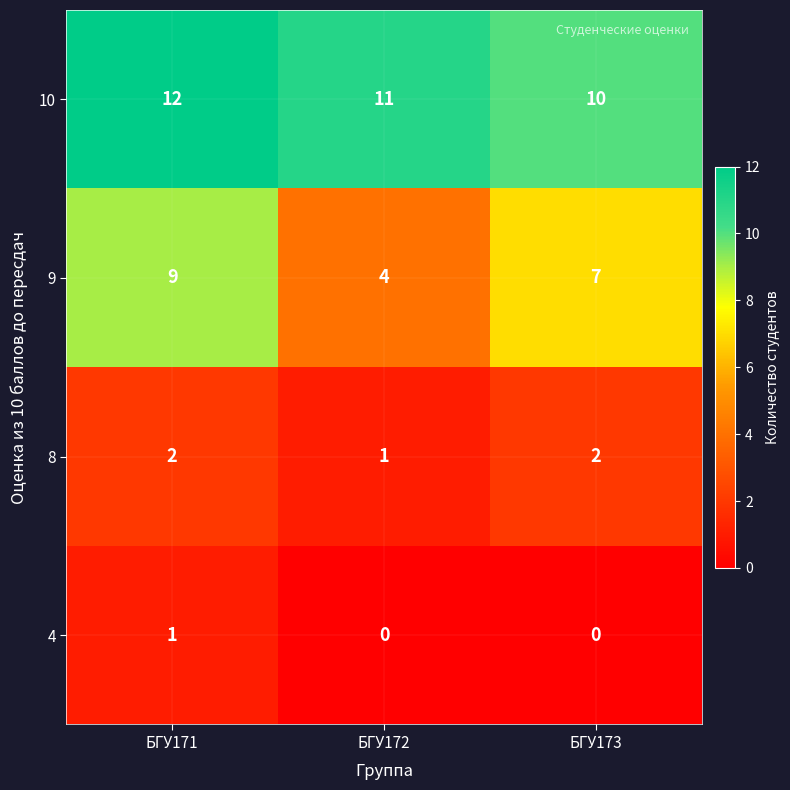

What is the average value of the 9 series?

7